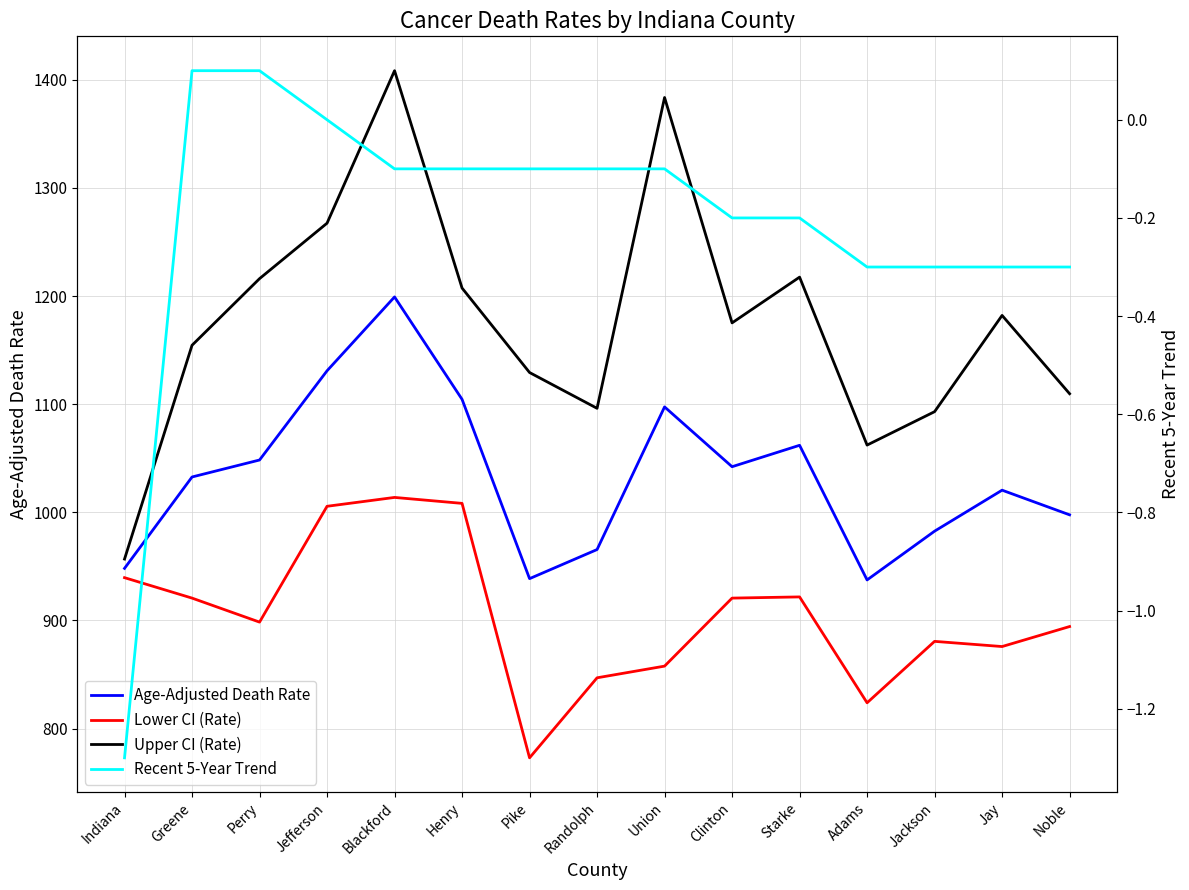

What is the approximate value of Age-Adjusted Death Rate at Clinton?

1042.2